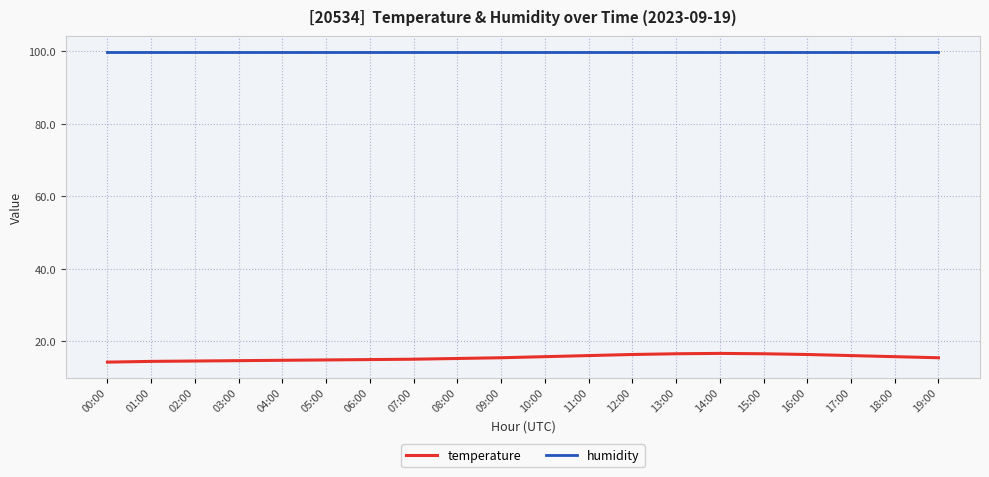

Is it true that temperature equals 16.1 at 17:00?

True